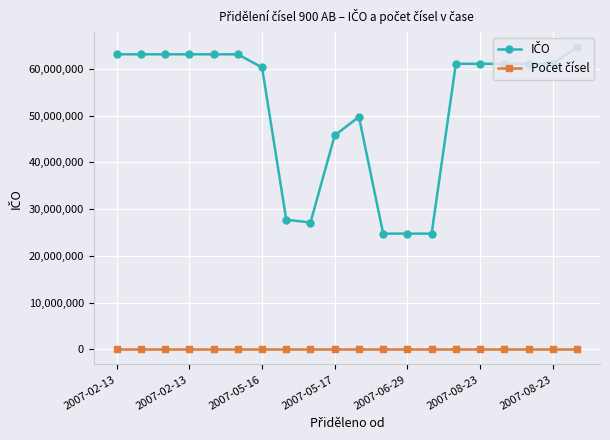

How many categories are shown in the chart?

20